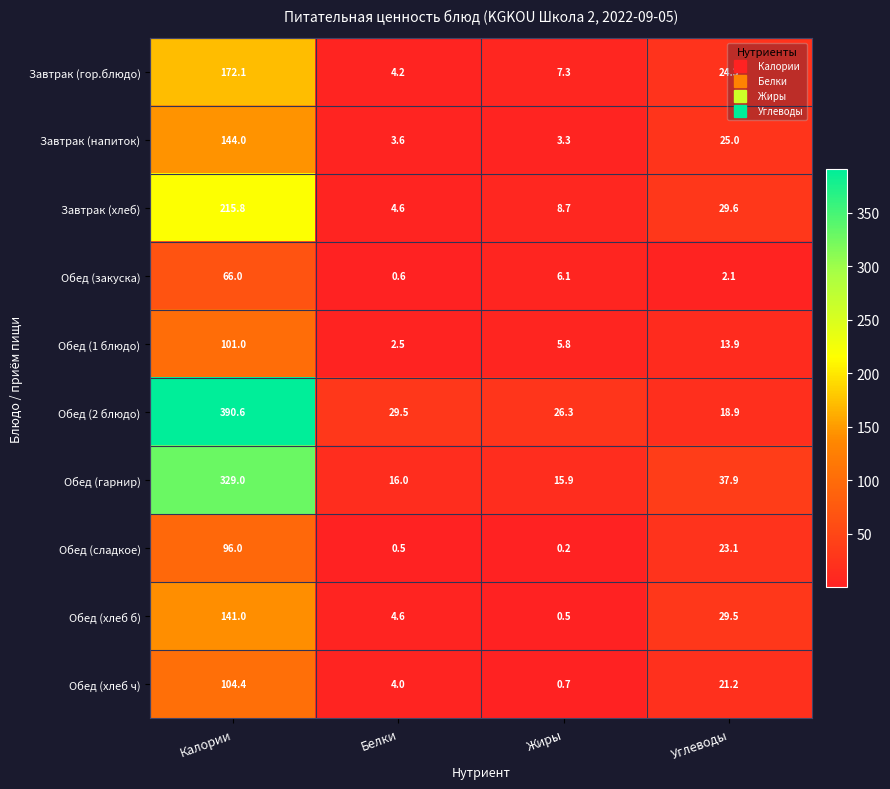

What is the difference between the Завтрак (хлеб) values at Жиры and Углеводы?

20.9